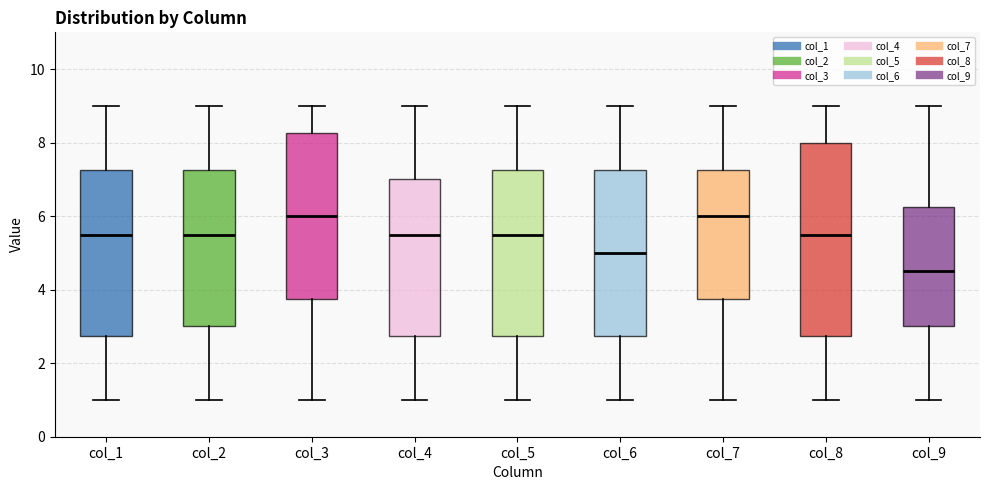

Where is the lower edge of the box for col_8 on the y-axis? The values are not printed on the chart, so give them approximately, as read against the axis.

2.8